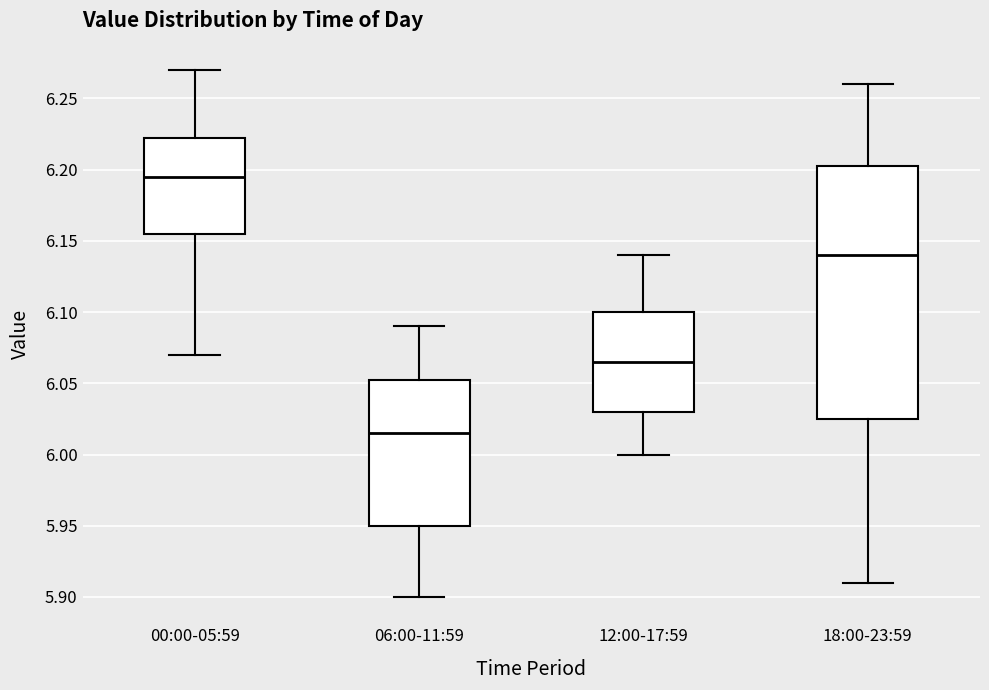

Reading left to right, read every box against the y-axis: the position of its median line, the range the box covers, and the ends of its whiskers. The values are not printed on the chart, so give them approximately, as read against the axis.

00:00-05:59: median 6.195, box 6.155 to 6.225, whiskers 6.070 to 6.270
06:00-11:59: median 6.015, box 5.950 to 6.055, whiskers 5.900 to 6.090
12:00-17:59: median 6.065, box 6.030 to 6.100, whiskers 6.000 to 6.140
18:00-23:59: median 6.140, box 6.025 to 6.205, whiskers 5.910 to 6.260